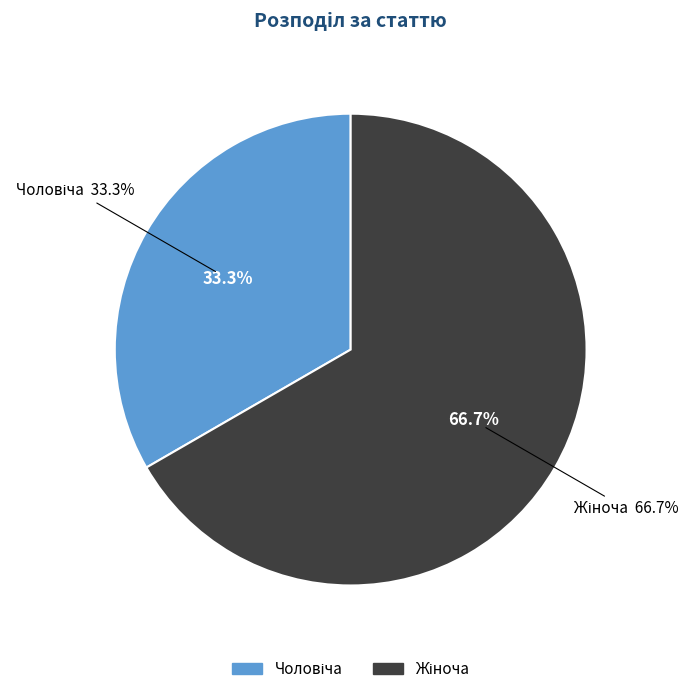

What is the smallest slice in the pie chart?

Чоловіча